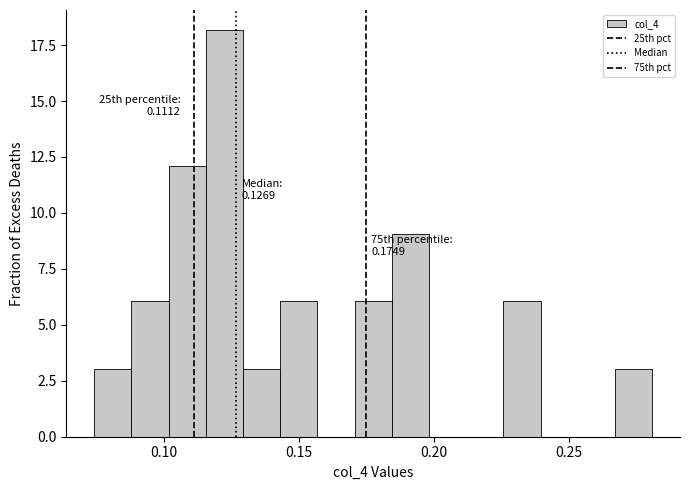

Around what value on the x-axis is the tallest bar? Give the approximate position of its centre, as read against the axis.

0.120